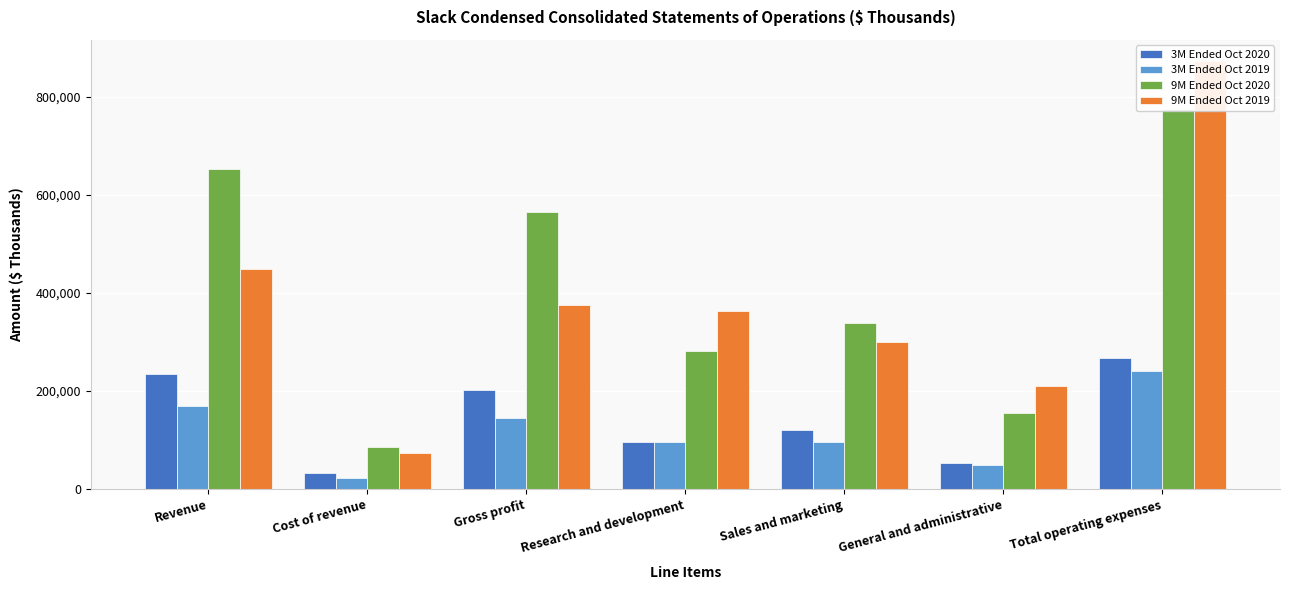

Is it true that 3M Ended Oct 2020 equals 32528 at Cost of revenue?

True